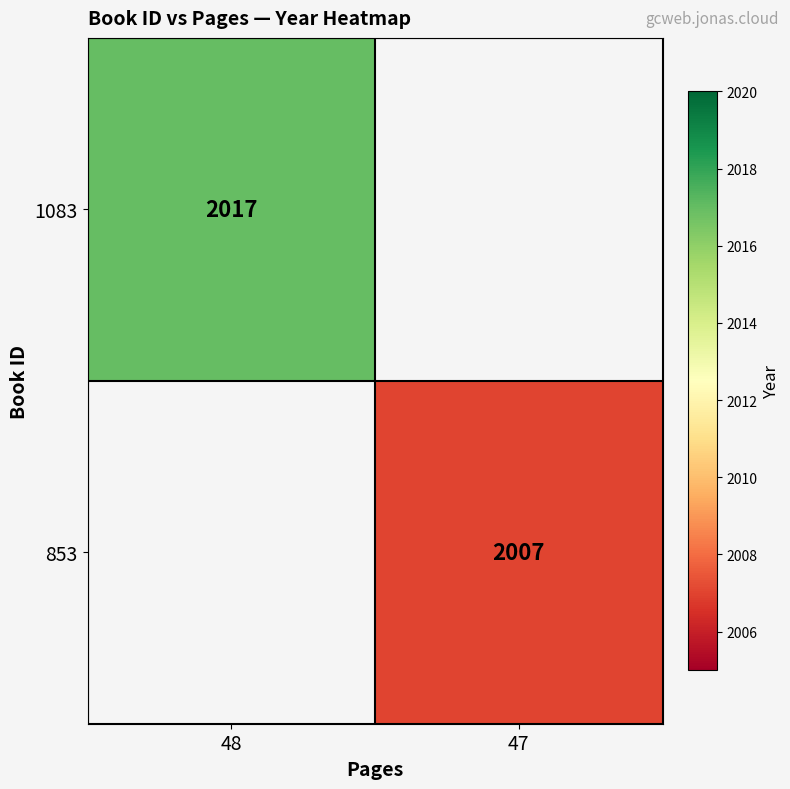

The 1083 series shows 3431 at 48. True or false?

False